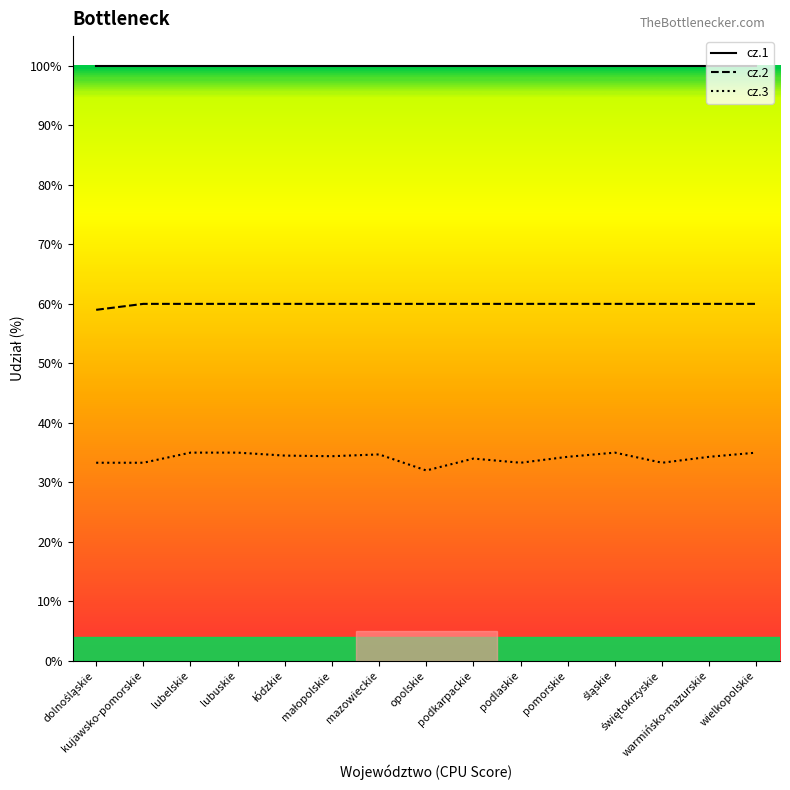

Reading left to right, transcribe all the data shown in this chart.

cz.1: dolnośląskie=100.0	kujawsko-pomorskie=100.0	lubelskie=100.0	lubuskie=100.0	łódzkie=100.0	małopolskie=100.0	mazowieckie=100.0	opolskie=100.0	podkarpackie=100.0	podlaskie=100.0	pomorskie=100.0	śląskie=100.0	świętokrzyskie=100.0	warmińsko-mazurskie=100.0	wielkopolskie=100.0
cz.2: dolnośląskie=59.0	kujawsko-pomorskie=60.0	lubelskie=60.0	lubuskie=60.0	łódzkie=60.0	małopolskie=60.0	mazowieckie=60.0	opolskie=60.0	podkarpackie=60.0	podlaskie=60.0	pomorskie=60.0	śląskie=60.0	świętokrzyskie=60.0	warmińsko-mazurskie=60.0	wielkopolskie=60.0
cz.3: dolnośląskie=33.3	kujawsko-pomorskie=33.3	lubelskie=35.0	lubuskie=35.0	łódzkie=34.5	małopolskie=34.4	mazowieckie=34.7	opolskie=32.0	podkarpackie=34.0	podlaskie=33.3	pomorskie=34.3	śląskie=35.0	świętokrzyskie=33.3	warmińsko-mazurskie=34.3	wielkopolskie=35.0